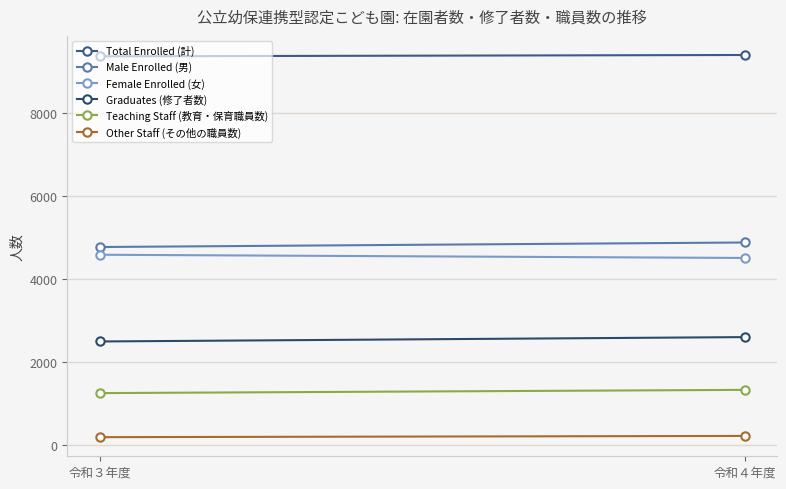

What is the lowest value of the Male Enrolled (男) series?

4773